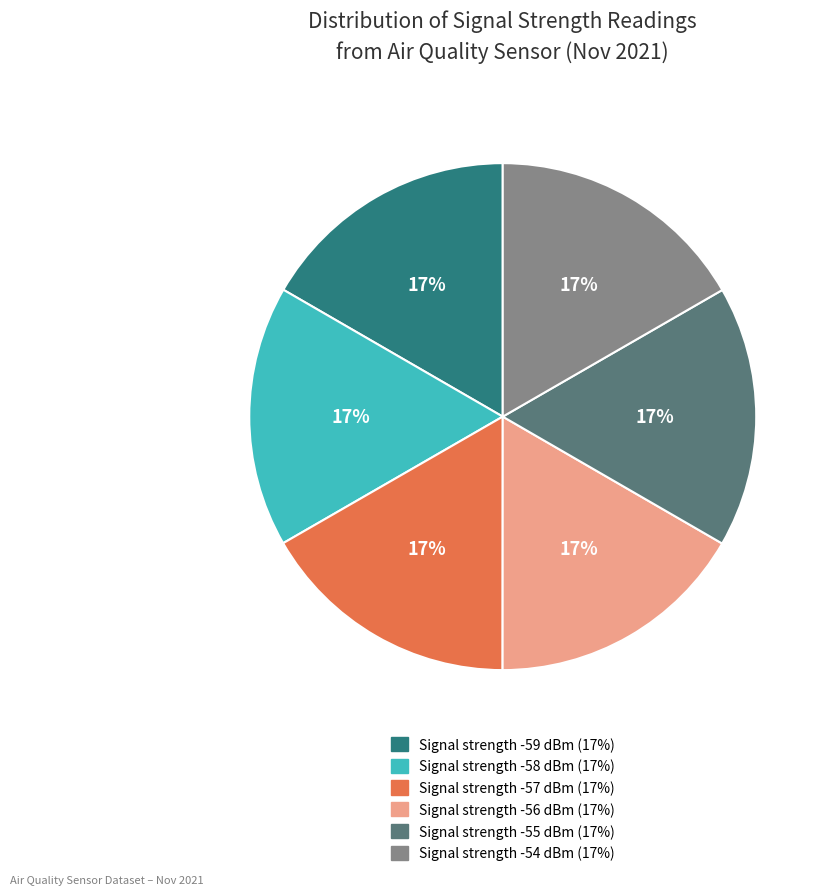

How many segments does this pie chart have?

6